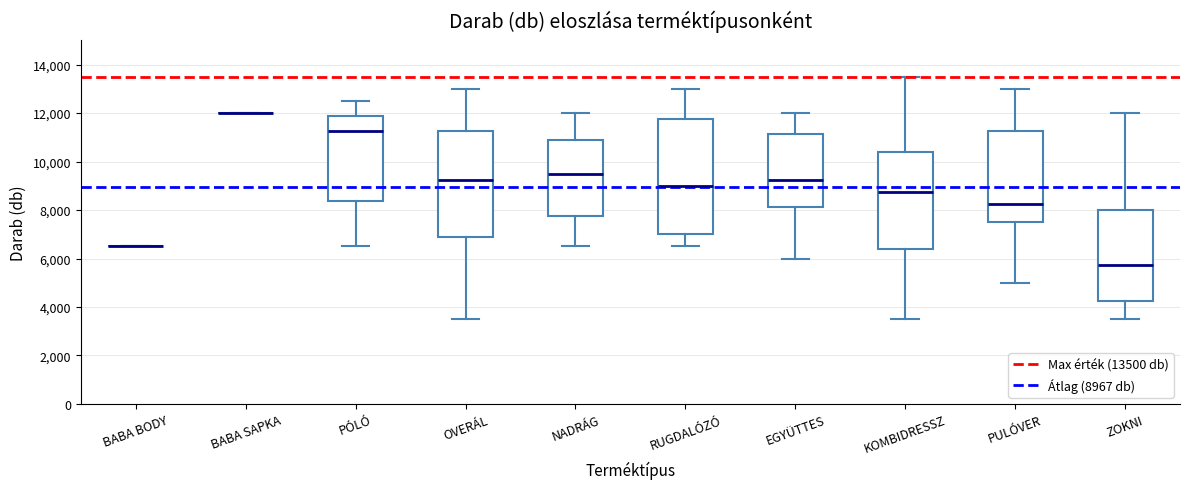

Which box is the tallest, from its lower edge to its upper edge?

RUGDALÓZÓ